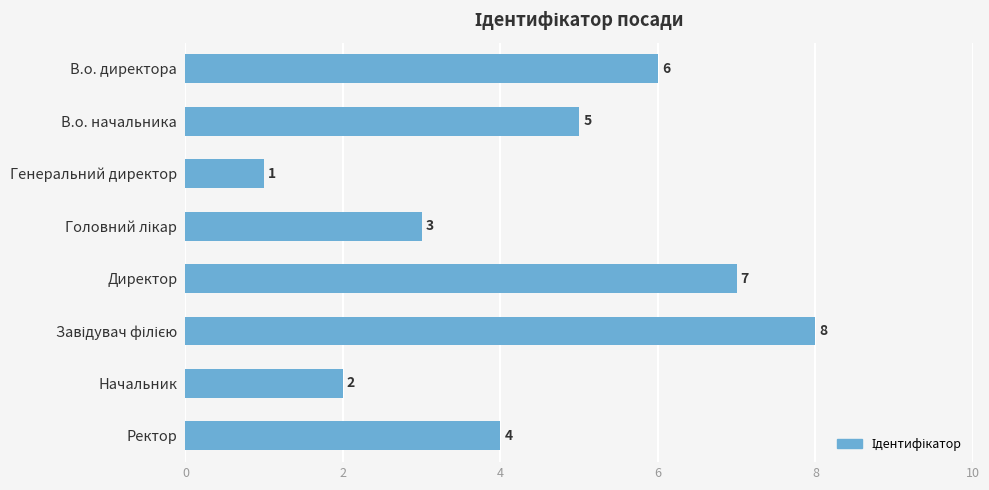

Which has a higher value, В.о. начальника or Начальник?

В.о. начальника